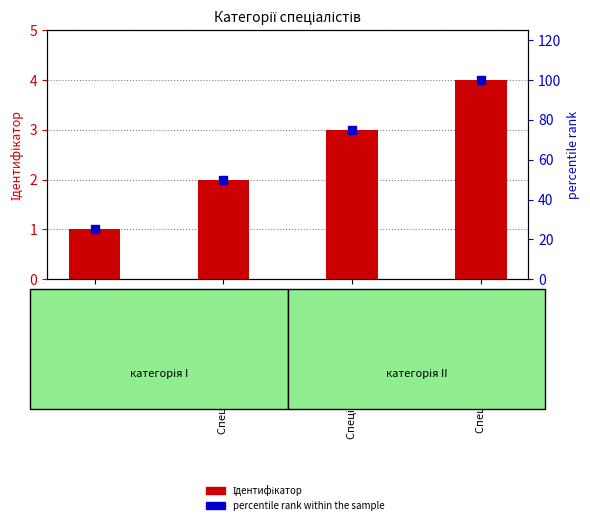

Which series has the largest Y range (max minus min)?

percentile rank within the sample